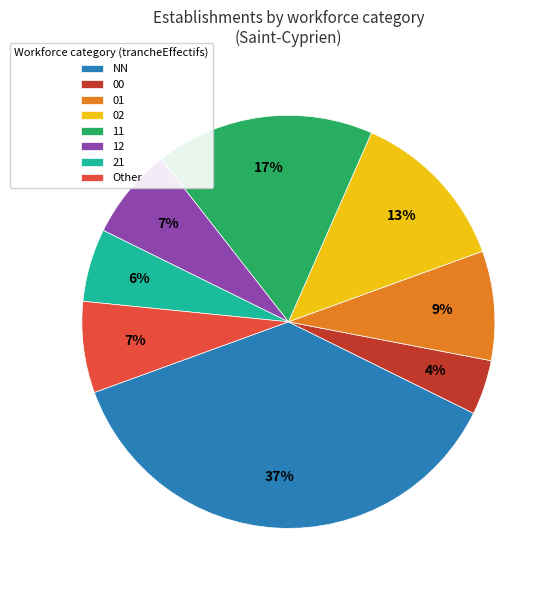

How many slices are in this pie chart?

8